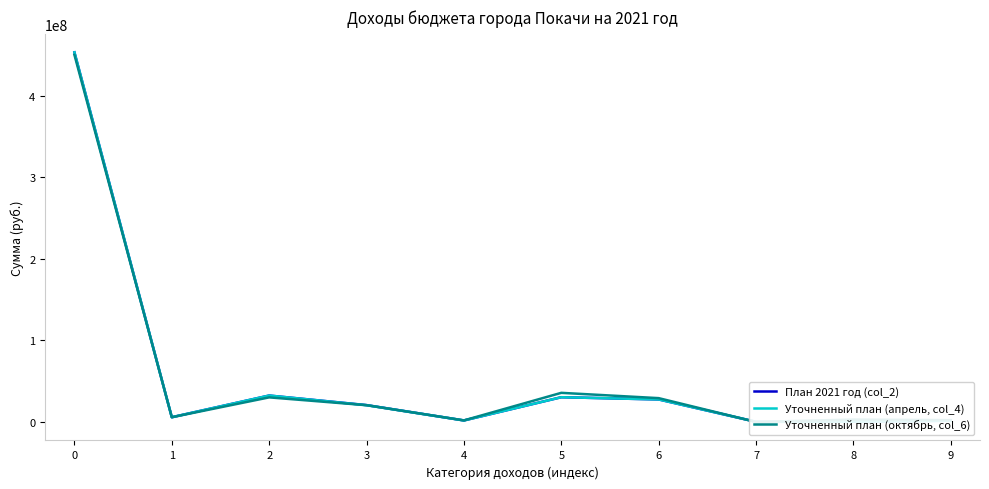

What is the minimum value shown in the chart?

32586.0